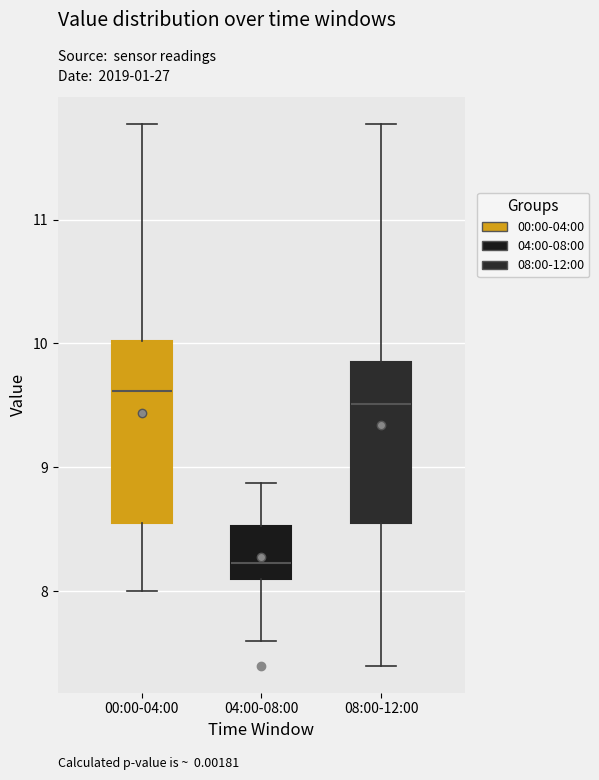

Where is the upper edge of the box for 08:00-12:00 on the y-axis? The values are not printed on the chart, so give them approximately, as read against the axis.

9.9